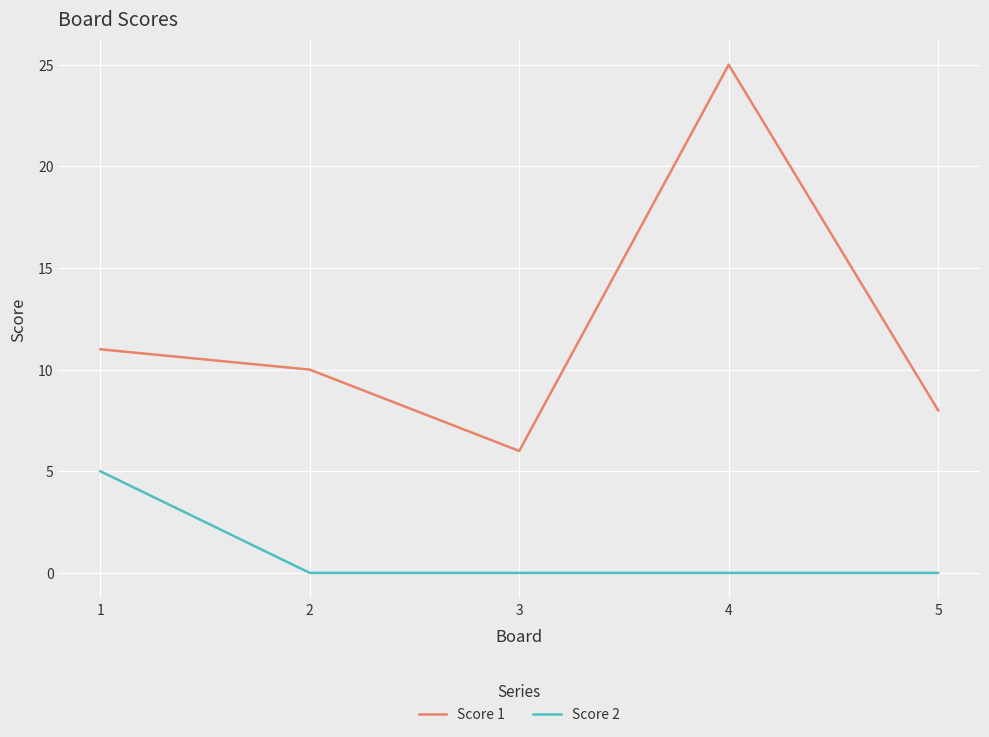

Where is the first local minimum for Score 1?

3